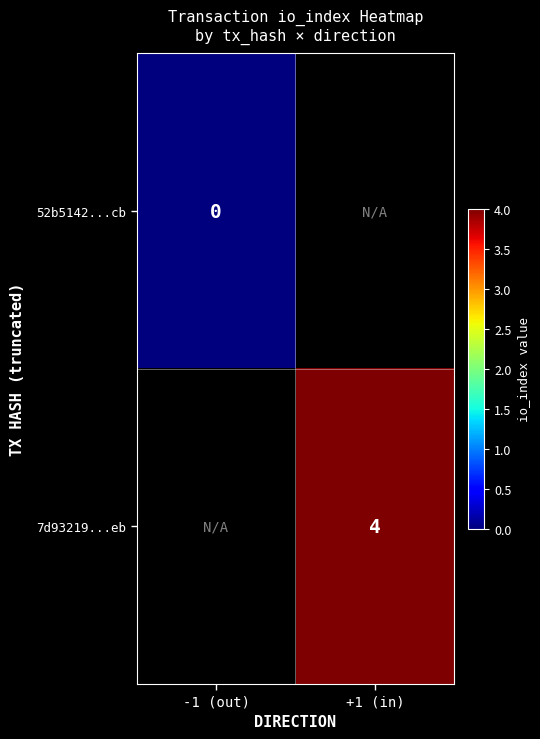

Is it true that 7d93219...eb equals 6 at +1 (in)?

False